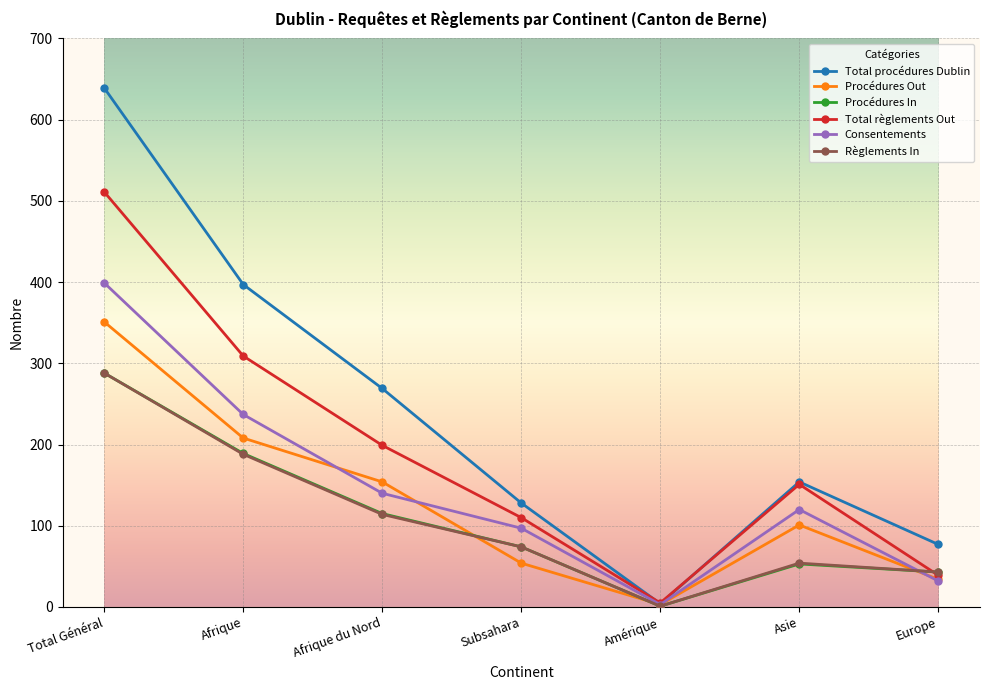

Which series has the largest total across all categories?

Total procédures Dublin